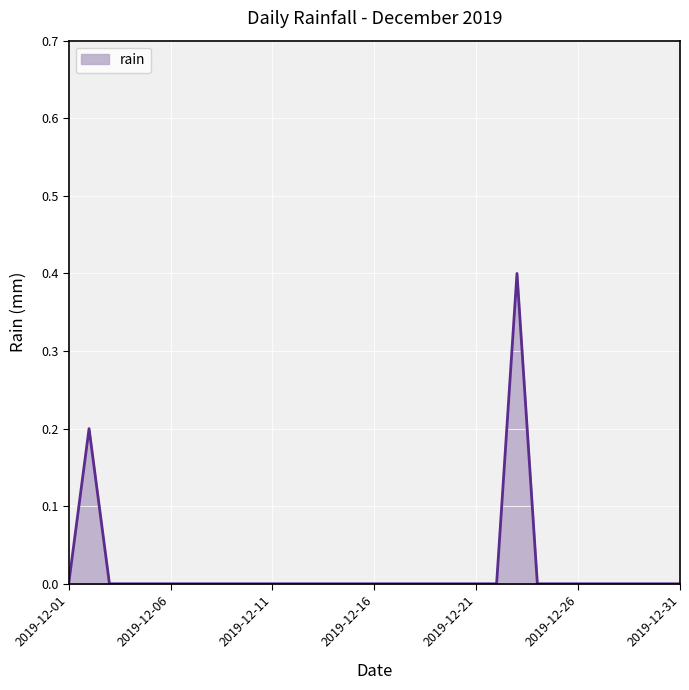

Reading left to right, extract all data points from this chart.

0.0	0.2	0.0	0.0	0.0	0.0	0.0	0.0	0.0	0.0	0.0	0.0	0.0	0.0	0.0	0.0	0.0	0.0	0.0	0.0	0.0	0.0	0.4	0.0	0.0	0.0	0.0	0.0	0.0	0.0	0.0